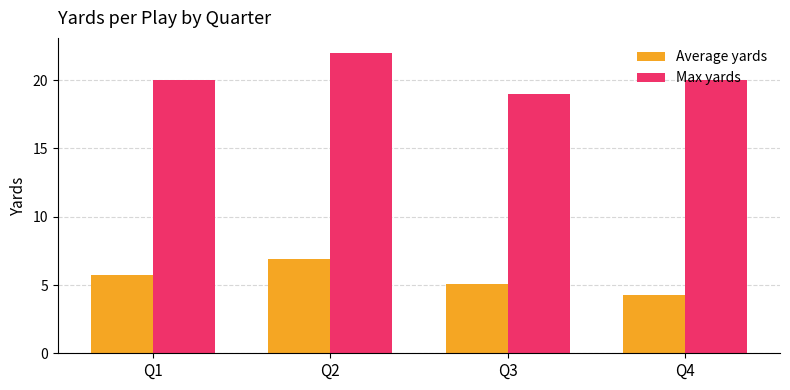

What is the difference between the highest and lowest values at Q2?

15.1